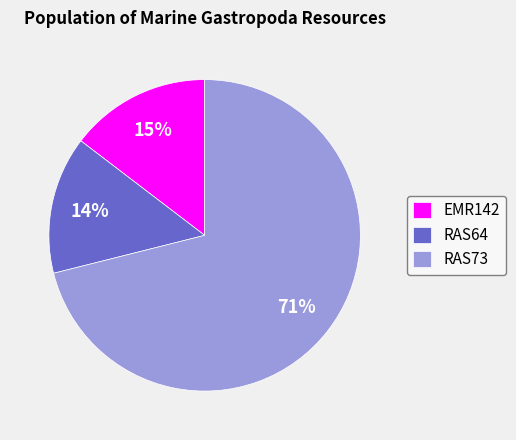

Which slice is the largest?

RAS73